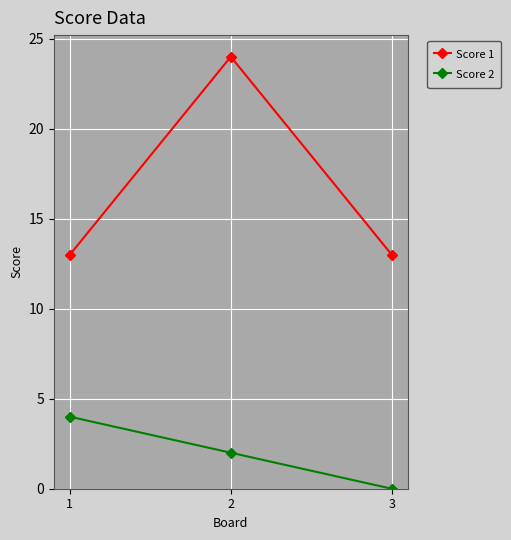

What is the maximum value shown in the chart?

24